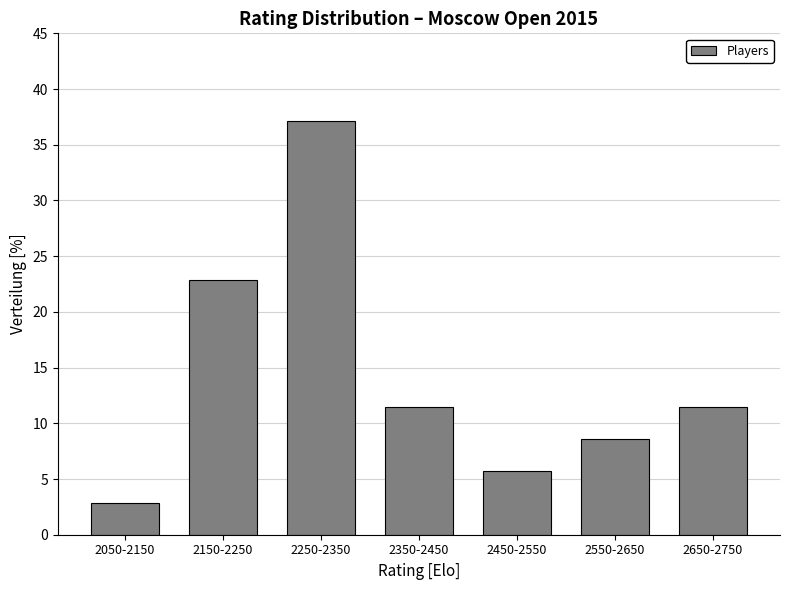

Reading right to left, list all the values displayed in this chart.

11.4	8.6	5.7	11.4	37.1	22.9	2.9